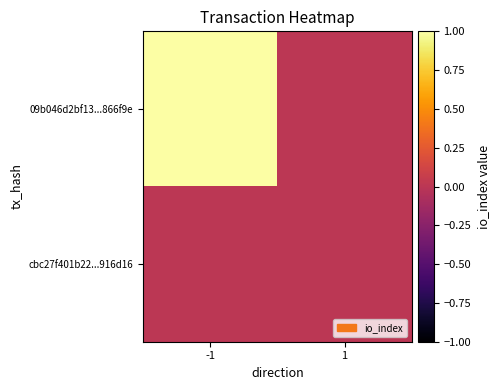

What is the total value across all series at -1?

1